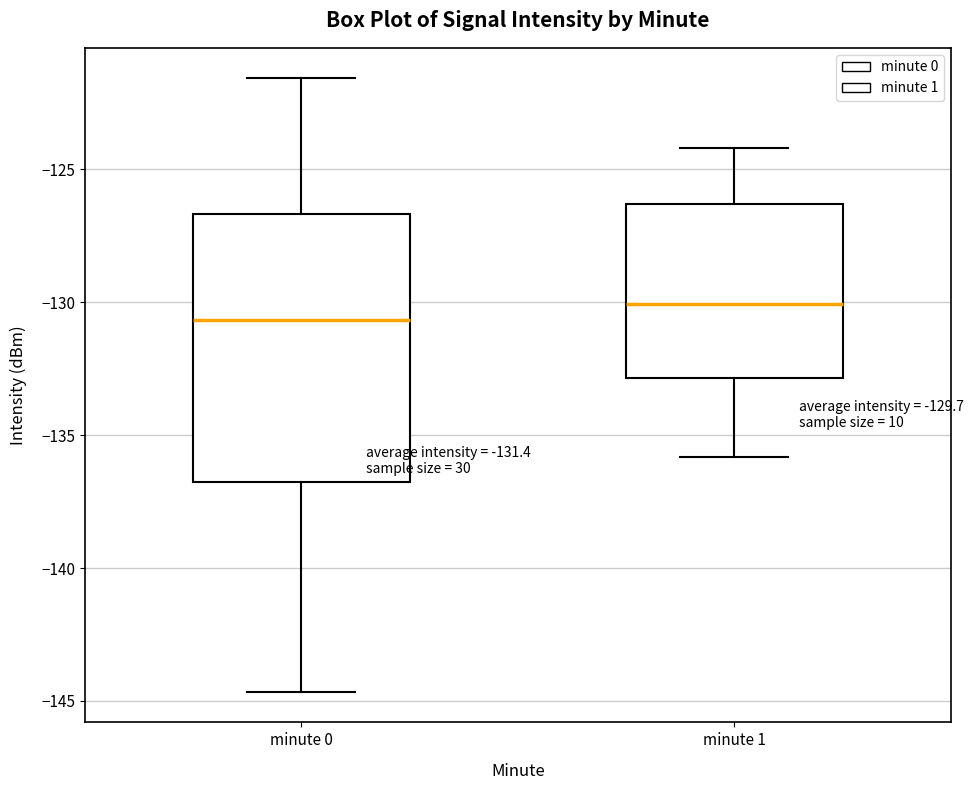

Which box has the highest median line?

minute 1